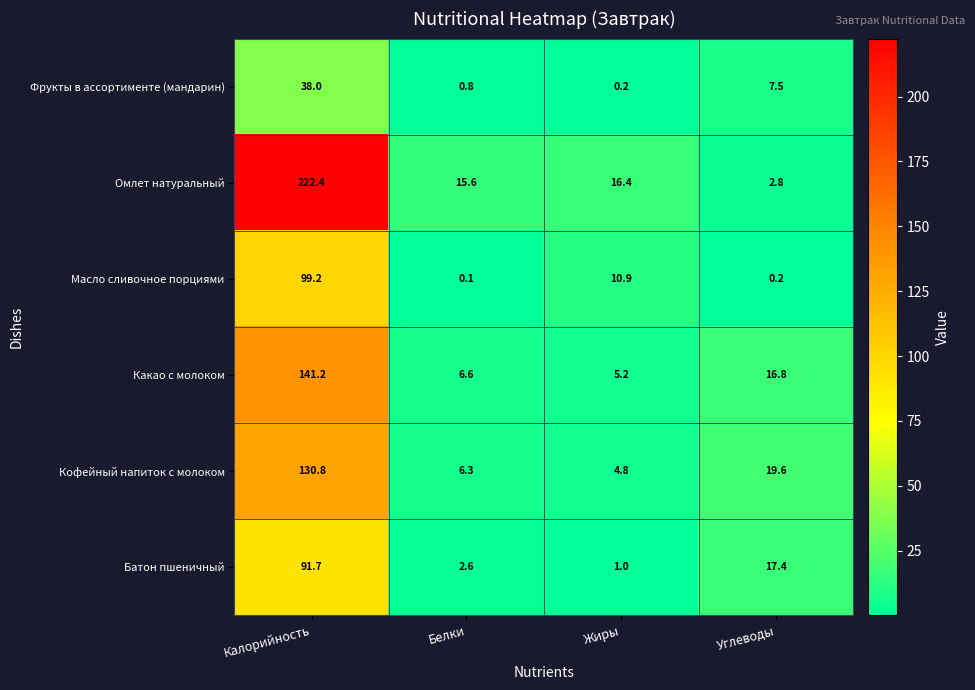

Reading left to right, what are all the values shown in this chart?

Фрукты в ассортименте (мандарин): Калорийность=38.0	Белки=0.8	Жиры=0.2	Углеводы=7.5
Омлет натуральный: Калорийность=222.4	Белки=15.6	Жиры=16.4	Углеводы=2.8
Масло сливочное порциями: Калорийность=99.2	Белки=0.1	Жиры=10.9	Углеводы=0.2
Какао с молоком: Калорийность=141.2	Белки=6.6	Жиры=5.2	Углеводы=16.8
Кофейный напиток с молоком: Калорийность=130.8	Белки=6.3	Жиры=4.8	Углеводы=19.6
Батон пшеничный: Калорийность=91.7	Белки=2.6	Жиры=1.0	Углеводы=17.4